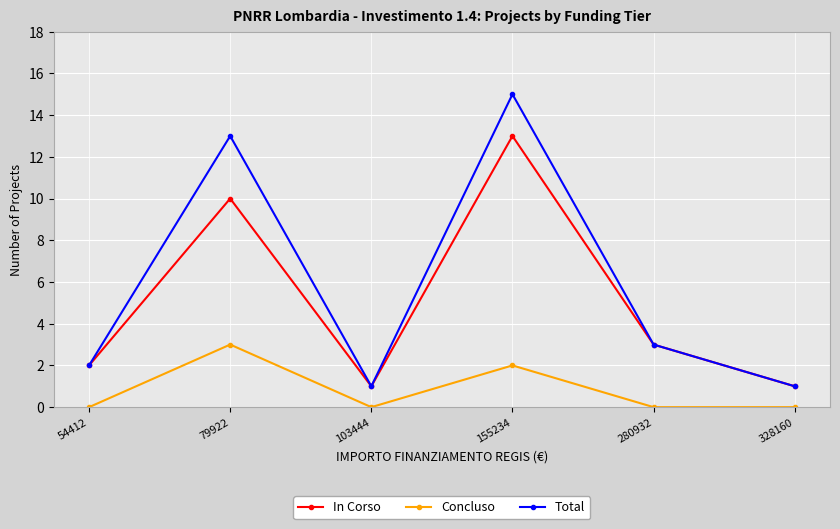

How many values in the Total series are below 3?

3